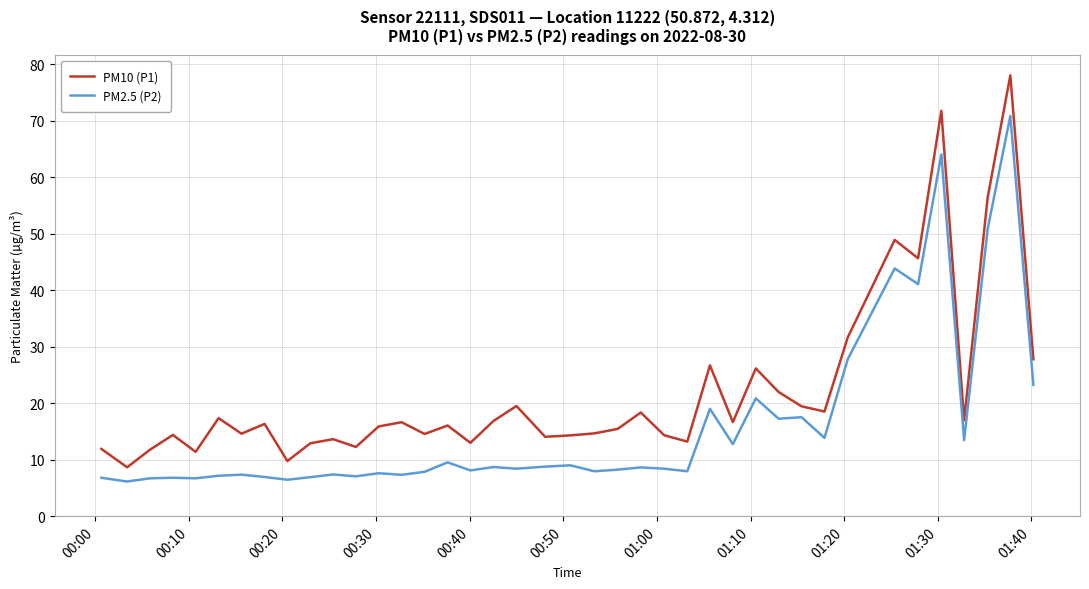

What is the greatest value displayed?

78.0